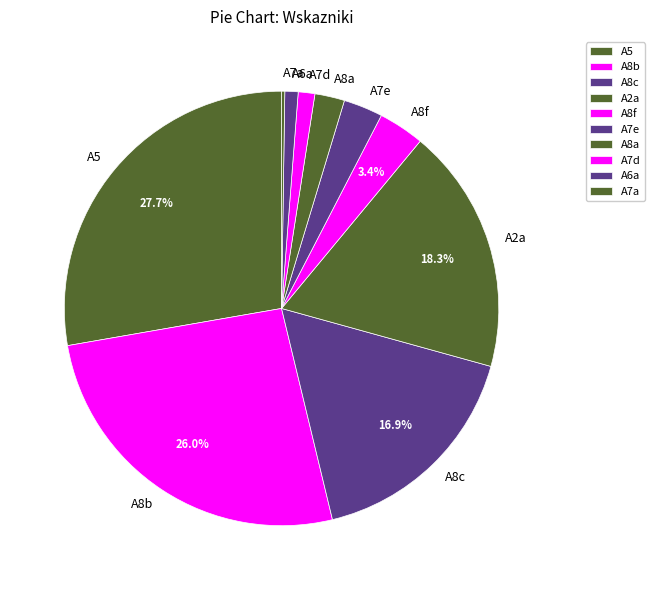

To the nearest percent, what portion does A8b represent?

26%